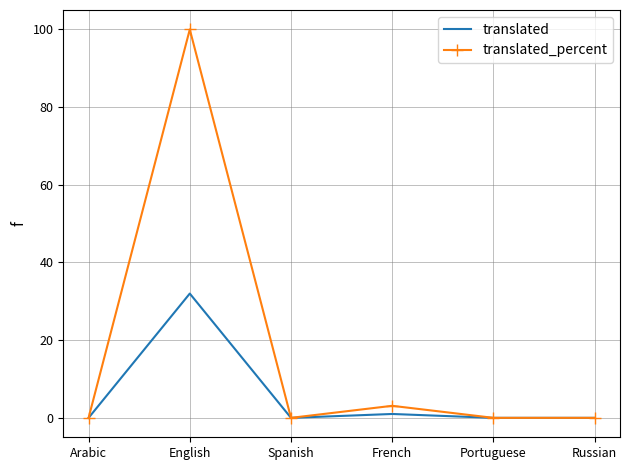

At which category does the chart reach its peak across all series?

English